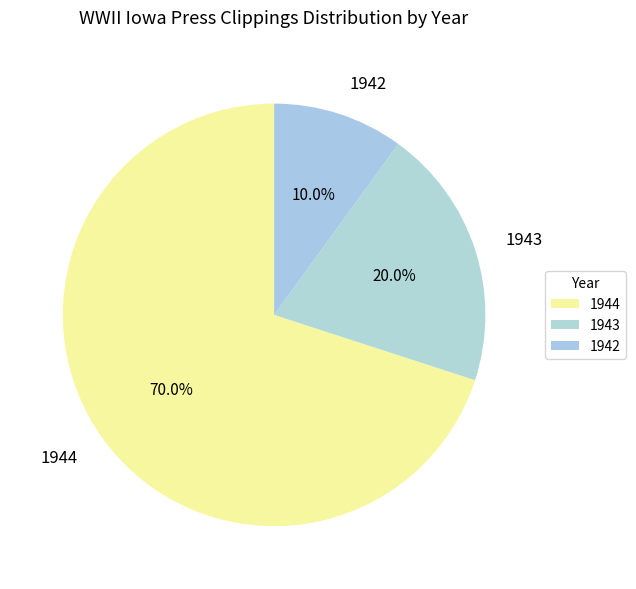

Does 1942 account for over 50% of the chart?

No